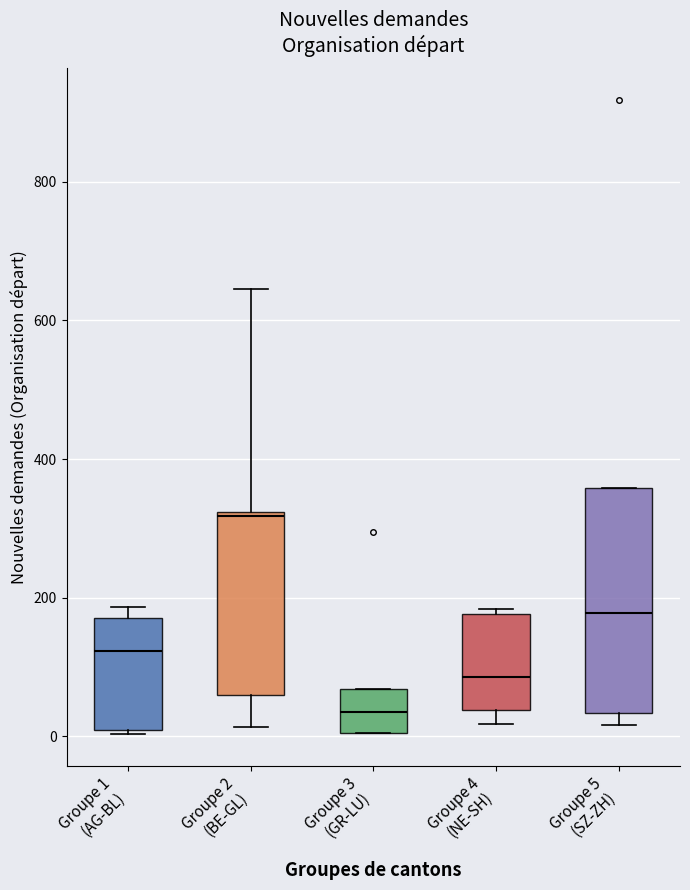

Reading left to right, read every box against the y-axis: the position of its median line, the range the box covers, and the ends of its whiskers. The values are not printed on the chart, so give them approximately, as read against the axis.

Groupe 1 (AG-BL): median 120, box 0 to 180, whiskers 0 to 180 (just above the box's upper edge)
Groupe 2 (BE-GL): median 320, box 60 to 320, whiskers 20 to 640
Groupe 3 (GR-LU): median 40, box 0 to 60, whiskers 0 to 60
Groupe 4 (NE-SH): median 80, box 40 to 180, whiskers 20 to 180 (just above the box's upper edge)
Groupe 5 (SZ-ZH): median 180, box 40 to 360, whiskers 20 to 360